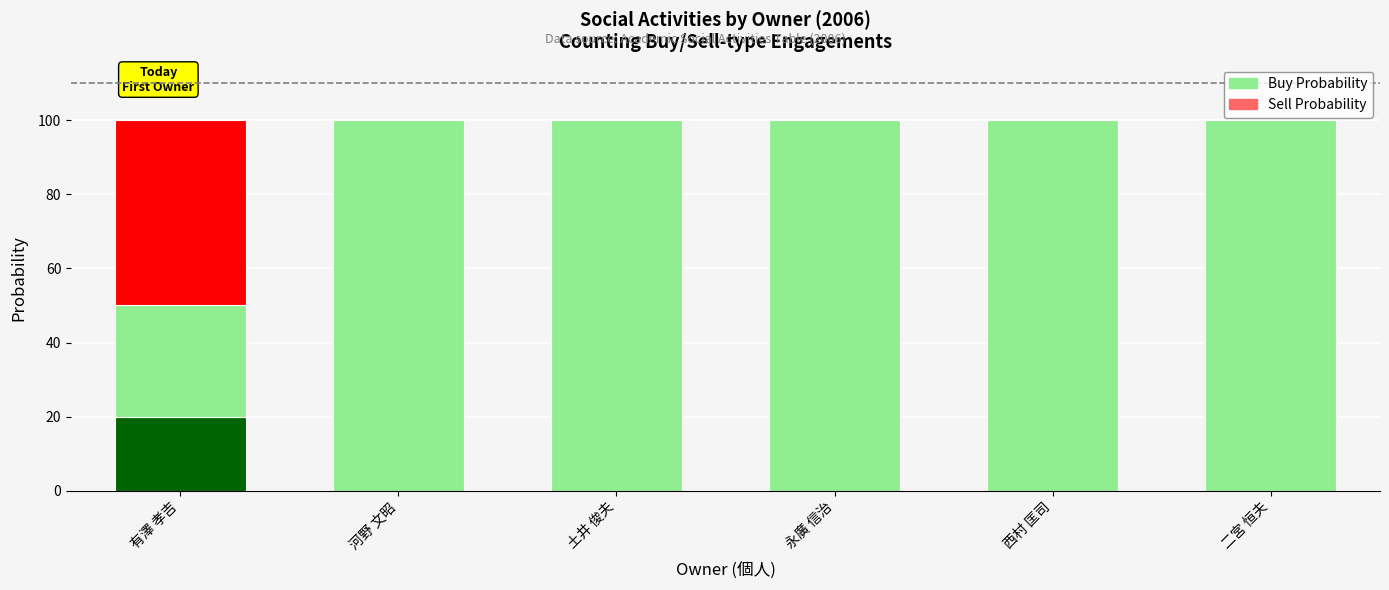

At which label is Sell Probability closest to 25?

有澤 孝吉